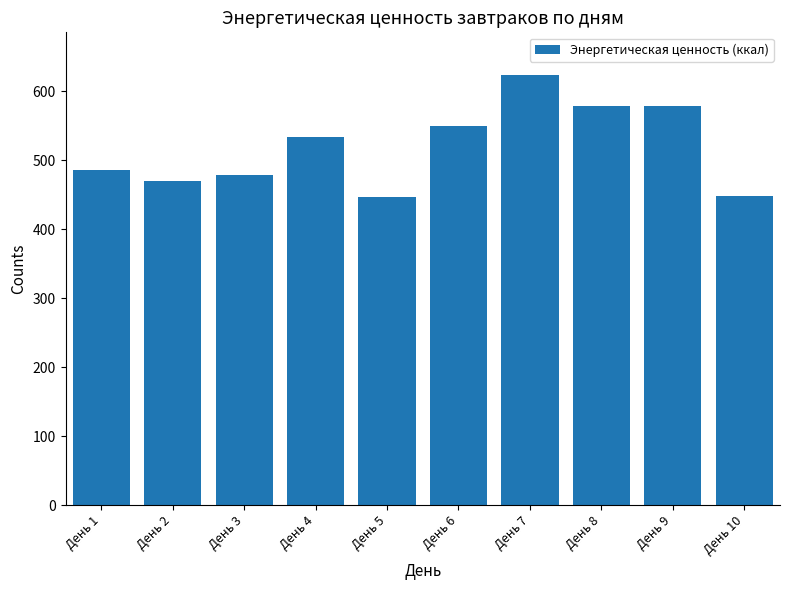

What is the change in value from День 3 to День 9?

+100.1